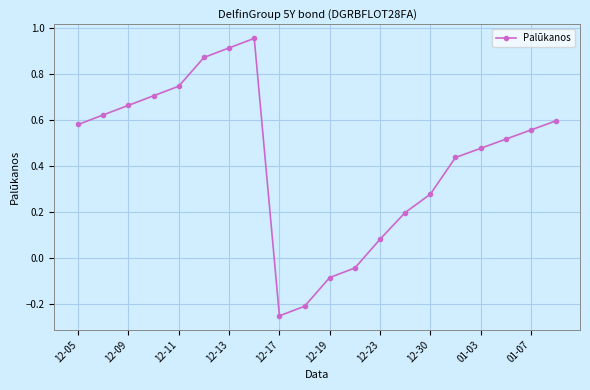

Is this an area chart (filled region under the line)?

No